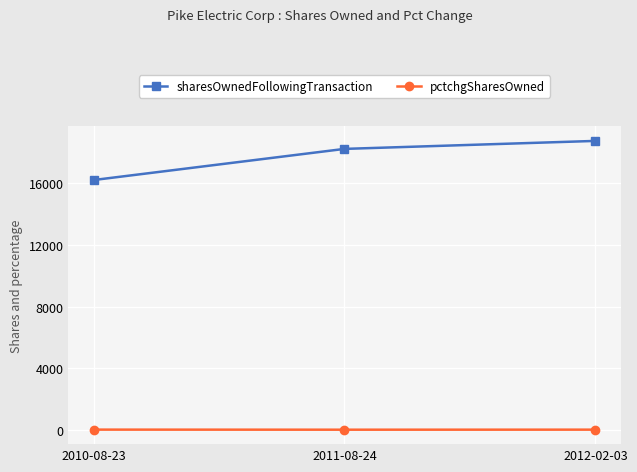

What is the total value across all series at 2010-08-23?

16218